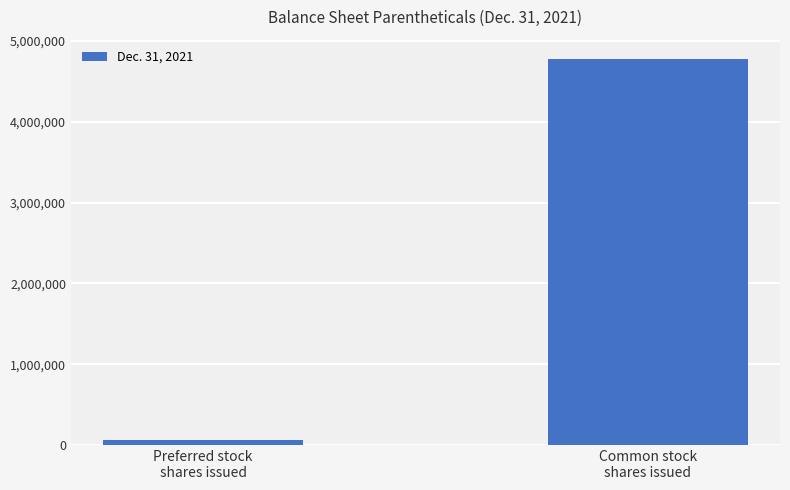

The chart shows a value of 4778263 at Common stock
shares issued. True or false?

True